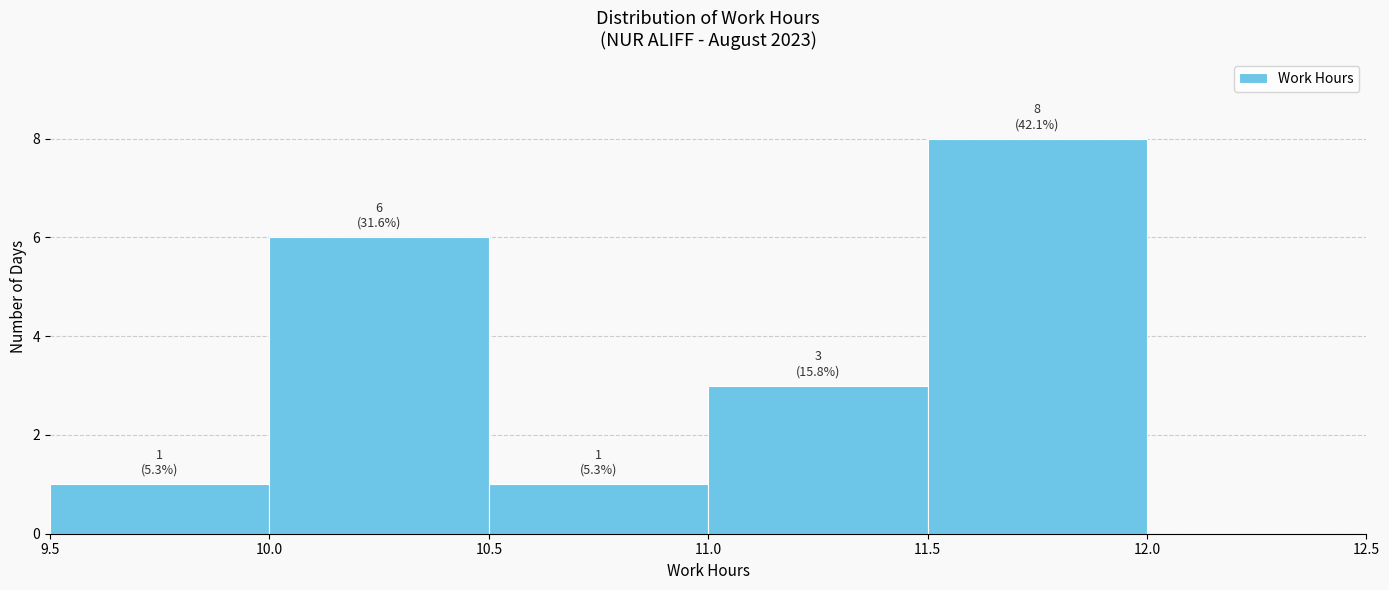

Which range on the x-axis has the tallest bar?

11.5 to 12.0